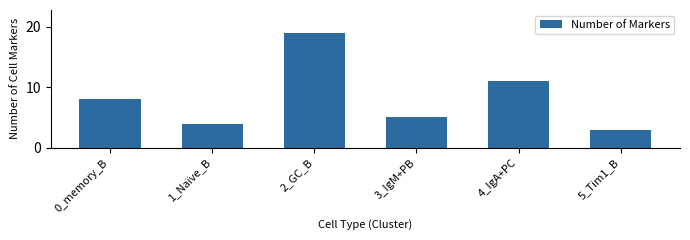

Rank the categories by value from lowest to highest.

5_Tim1_B, 1_Naïve_B, 3_IgM+PB, 0_memory_B, 4_IgA+PC, 2_GC_B